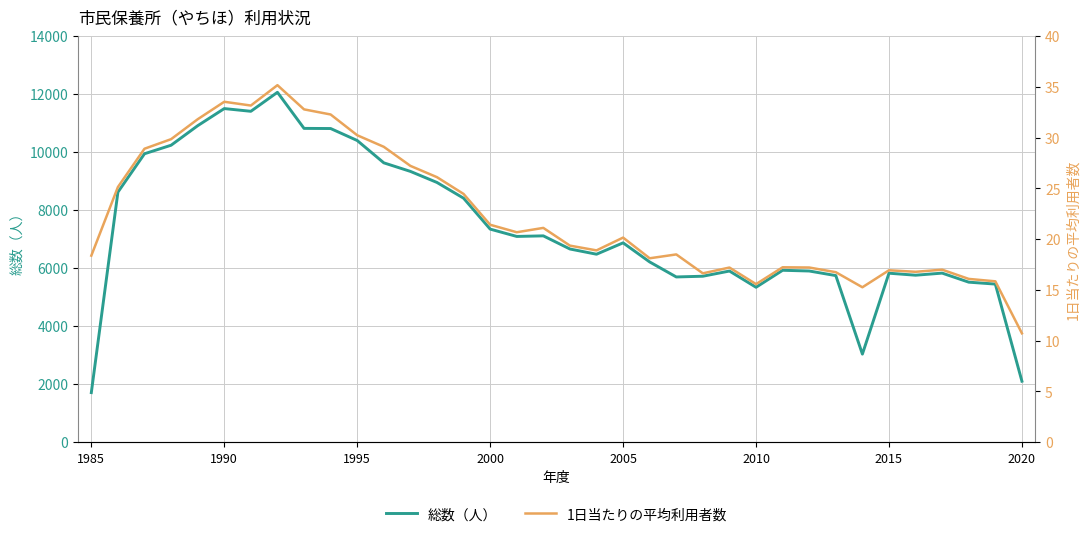

What is the maximum value shown in the chart?

12064.0